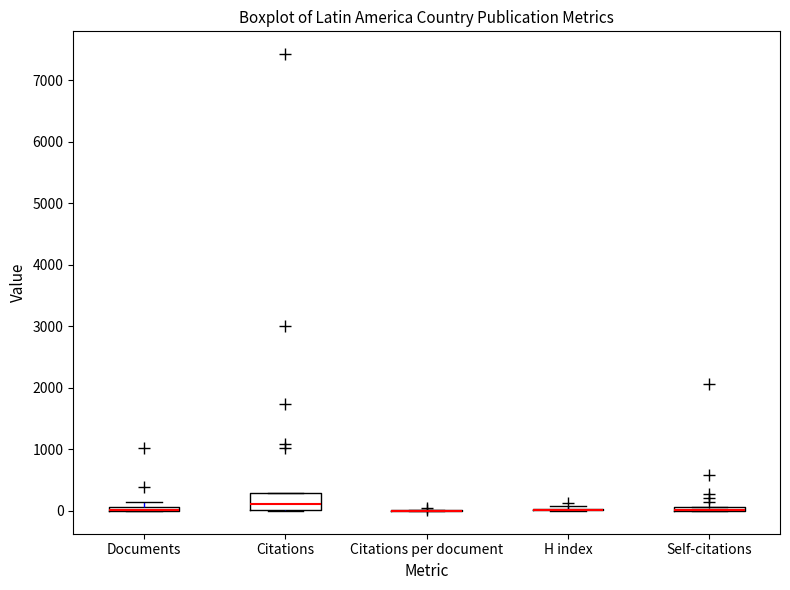

Where is the upper edge of the box for Self-citations on the y-axis? The values are not printed on the chart, so give them approximately, as read against the axis.

100